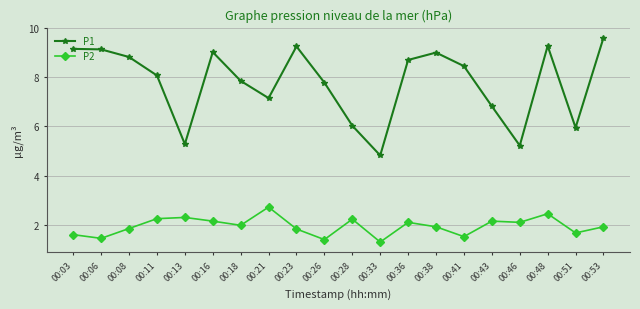

What value does the P2 series have at 00:41?

1.5